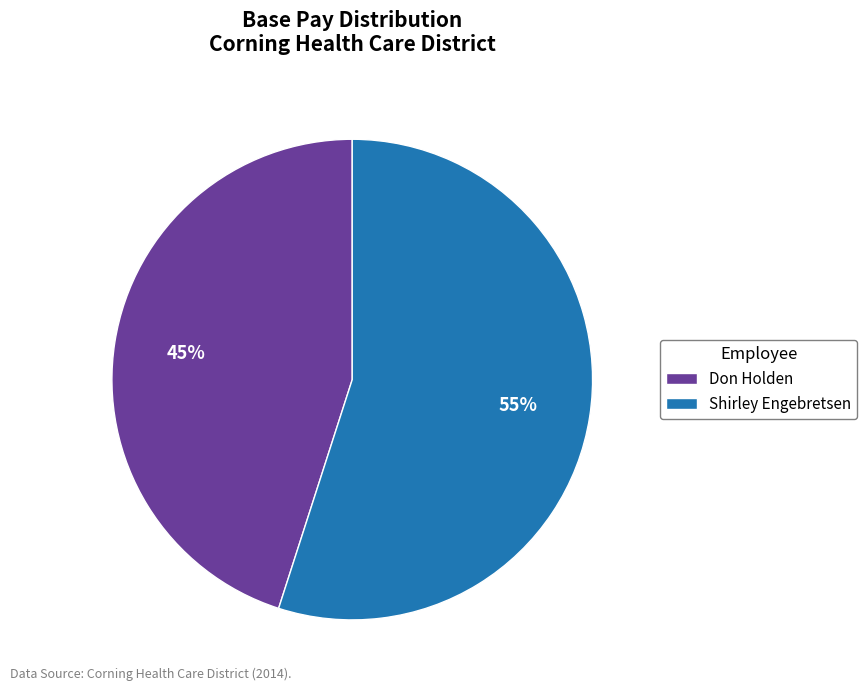

Is it true that Don Holden is 45% of the pie?

True